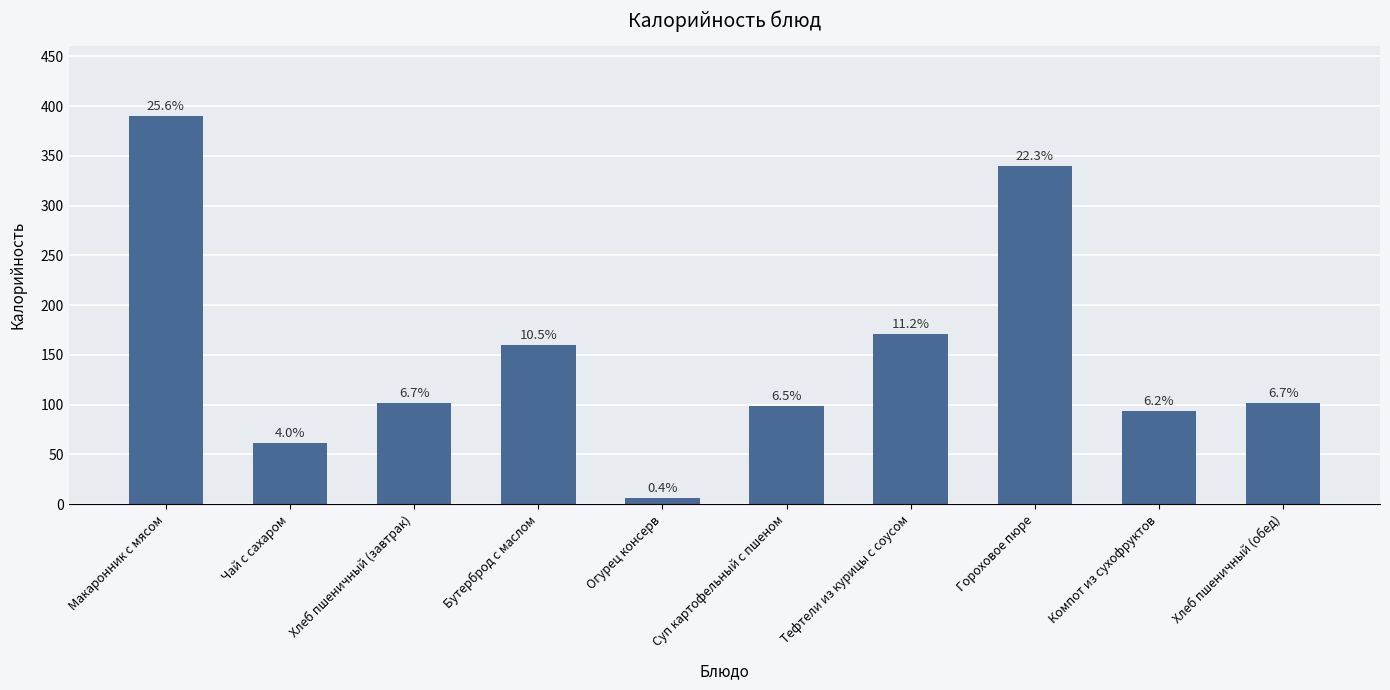

What is the minimum value shown in the chart?

6